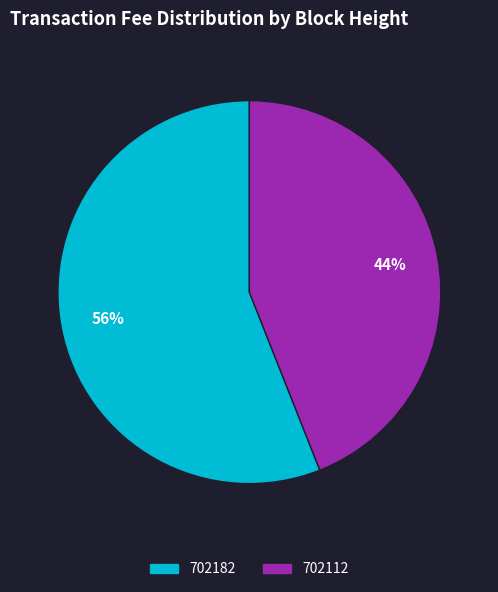

Which slice is the largest?

702182